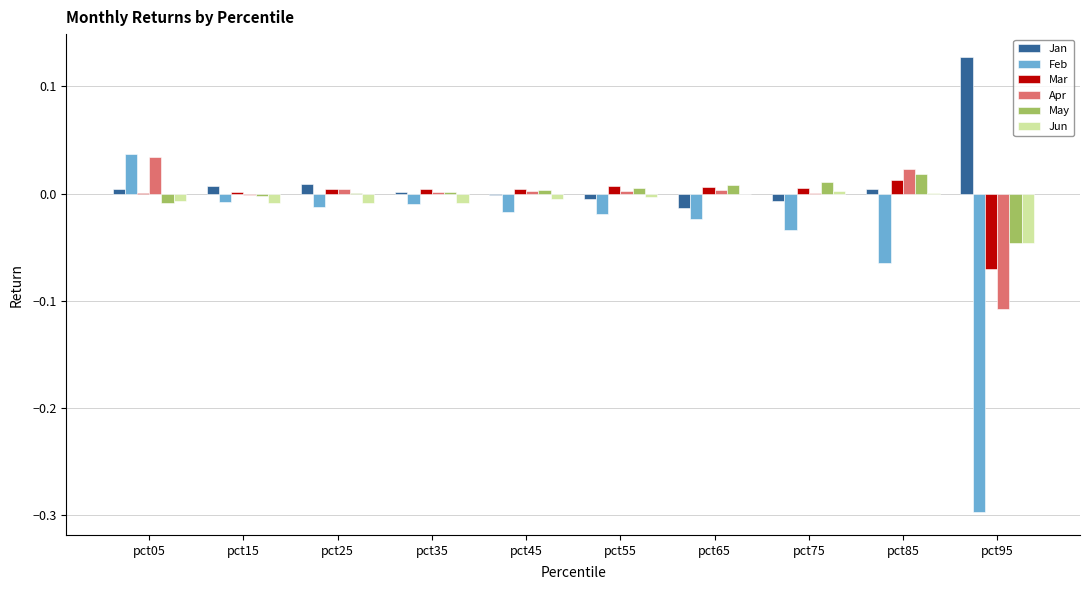

Which series changed the most between pct55 and pct95?

Feb